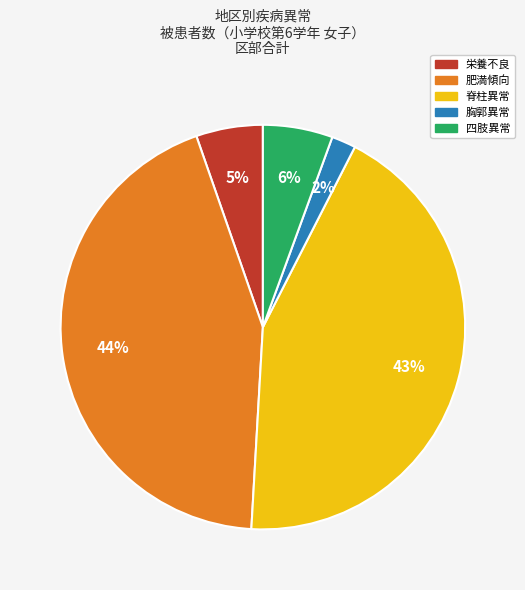

To the nearest percent, what is the average slice percentage?

20%